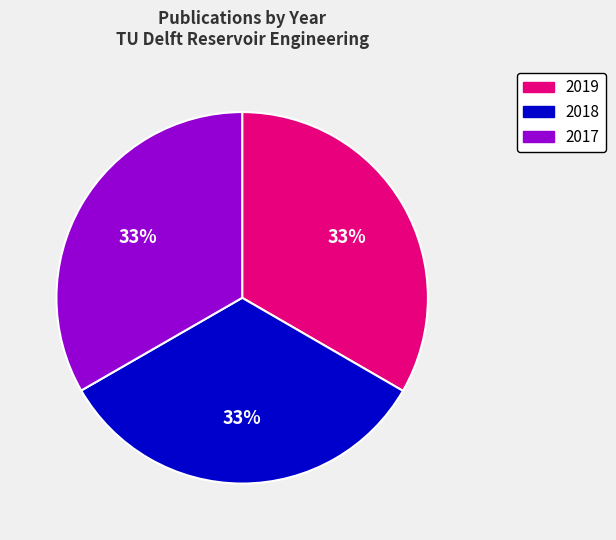

To the nearest percent, what percentage of the pie is 2017?

33%